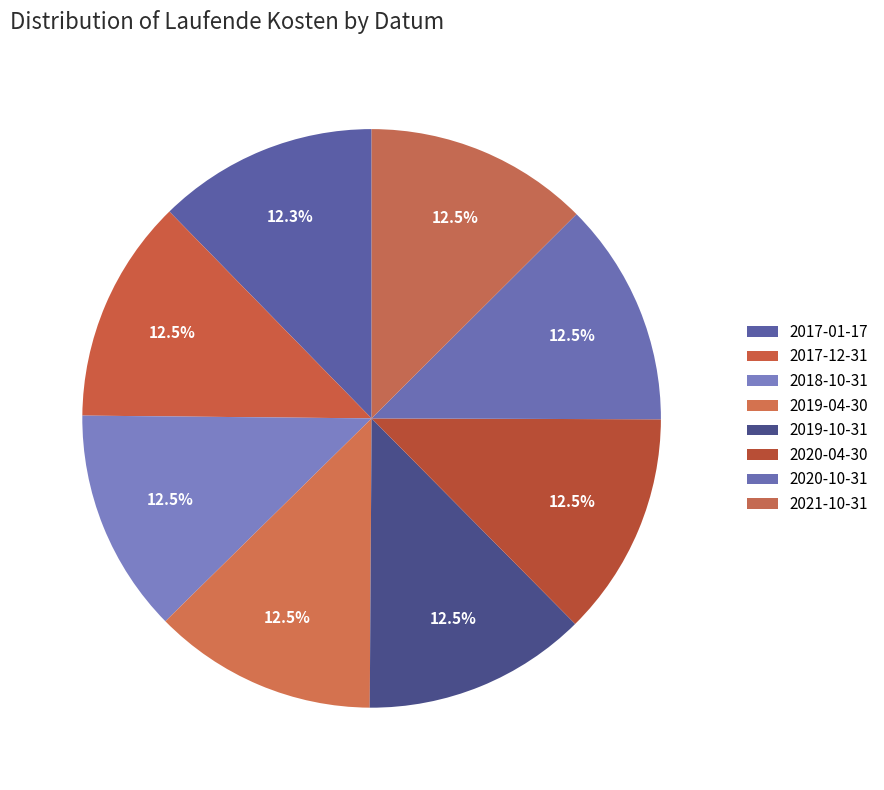

How many slices are in this pie chart?

8